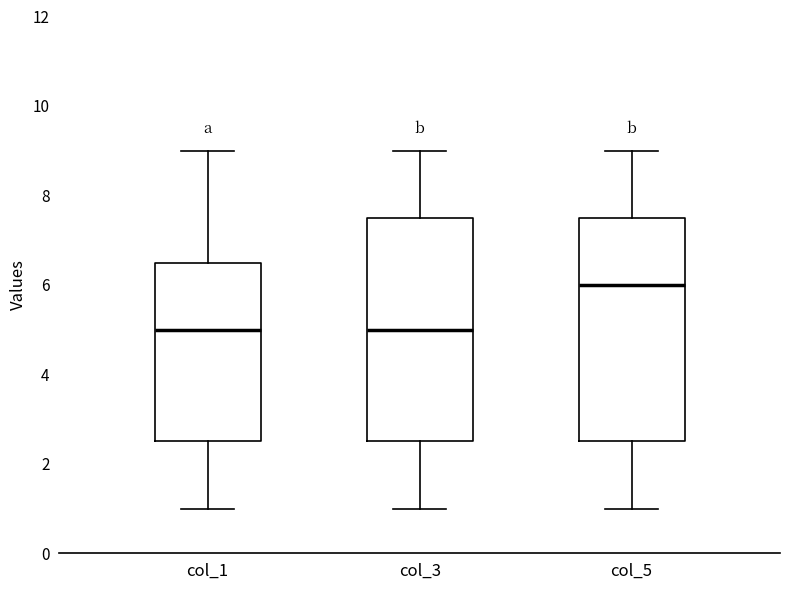

Where does the upper whisker of the box for col_1 end on the y-axis? The values are not printed on the chart, so give them approximately, as read against the axis.

9.0